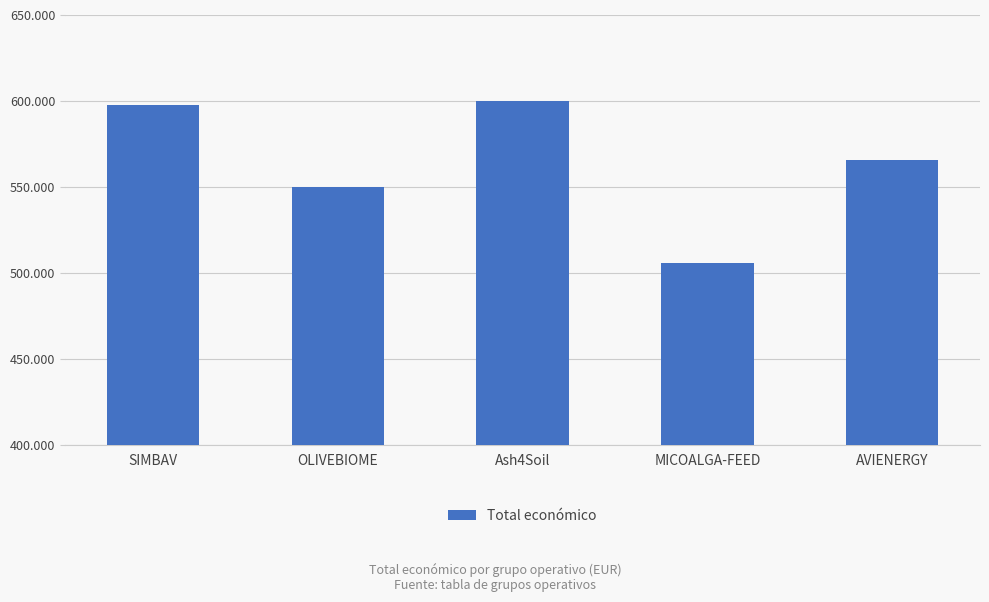

What is the sum of all values?

2819153